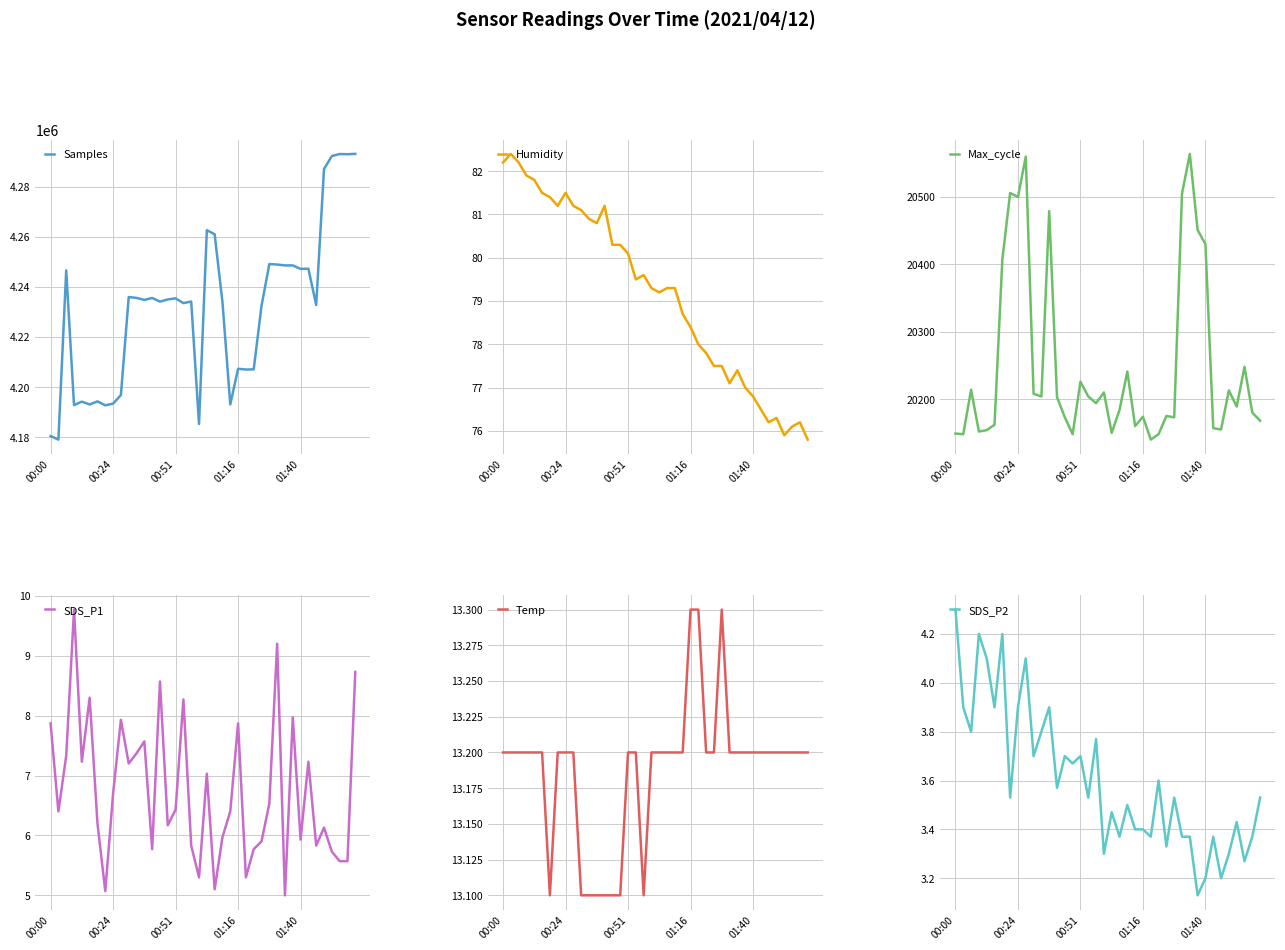

What is the minimum value for Samples?

4179069